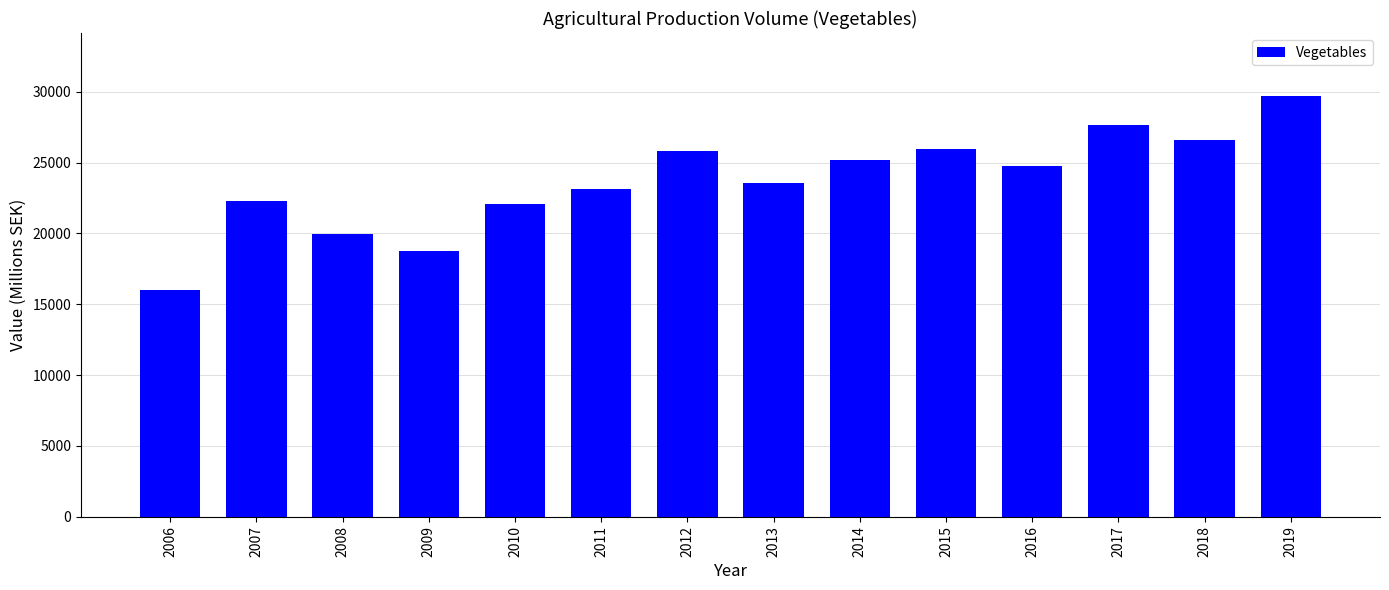

What is the approximate value at 2006?

15971.0